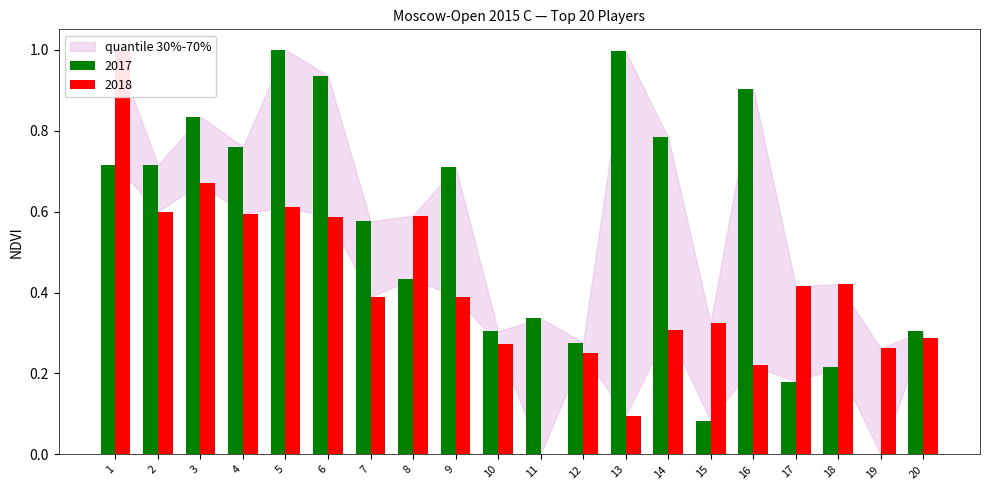

Rank the series by their maximum value, from highest to lowest.

Rating, Doп3